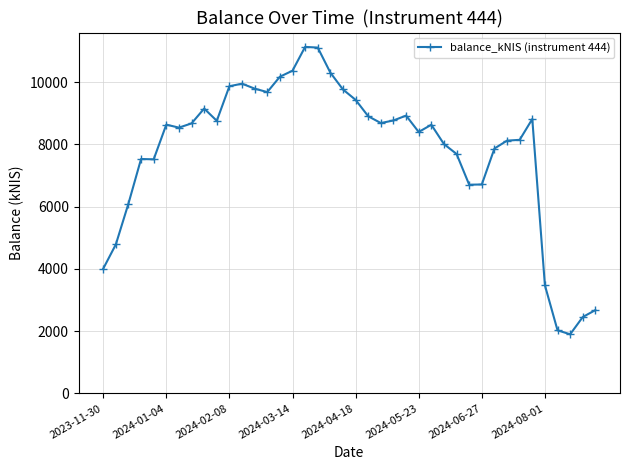

What is the difference between the maximum and minimum values?

9237.1